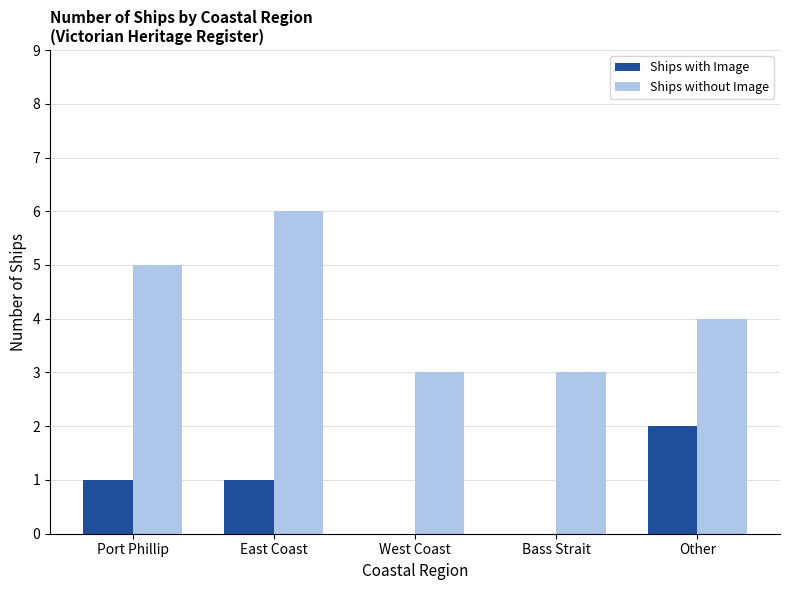

The Ships with Image series shows 2 at East Coast. True or false?

False